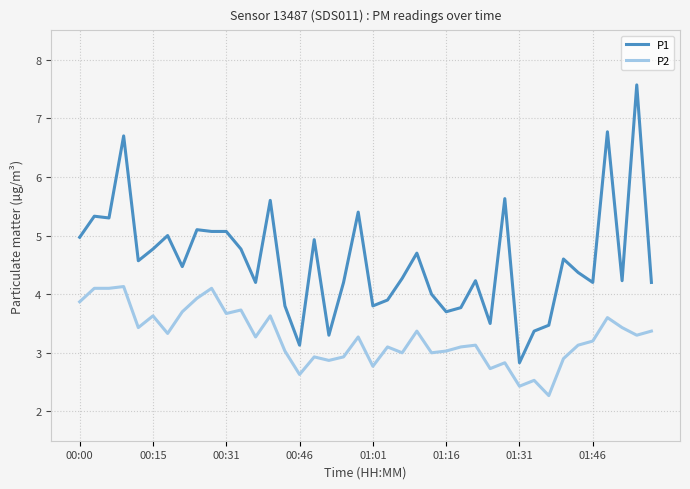

Which series has the widest spread of values?

P1